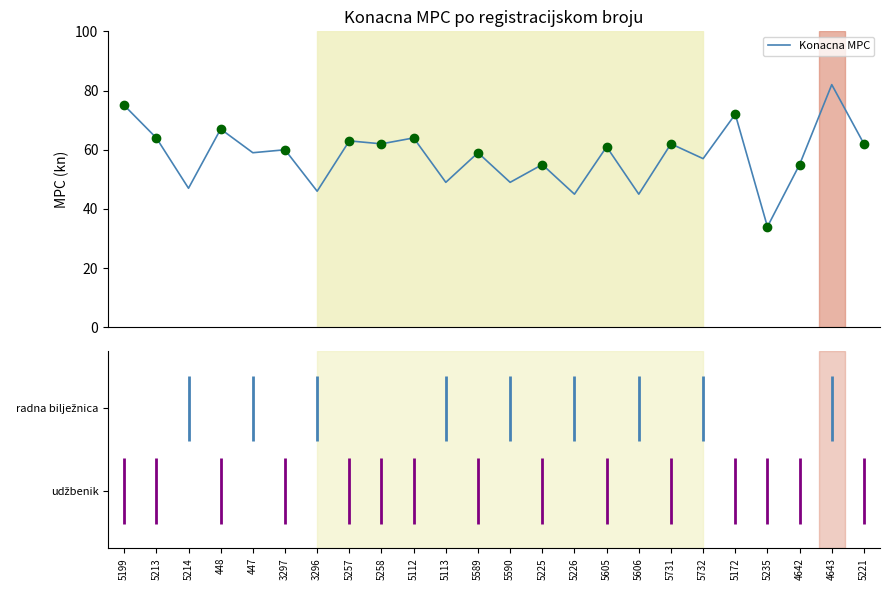

What is the maximum value shown in the chart?

82